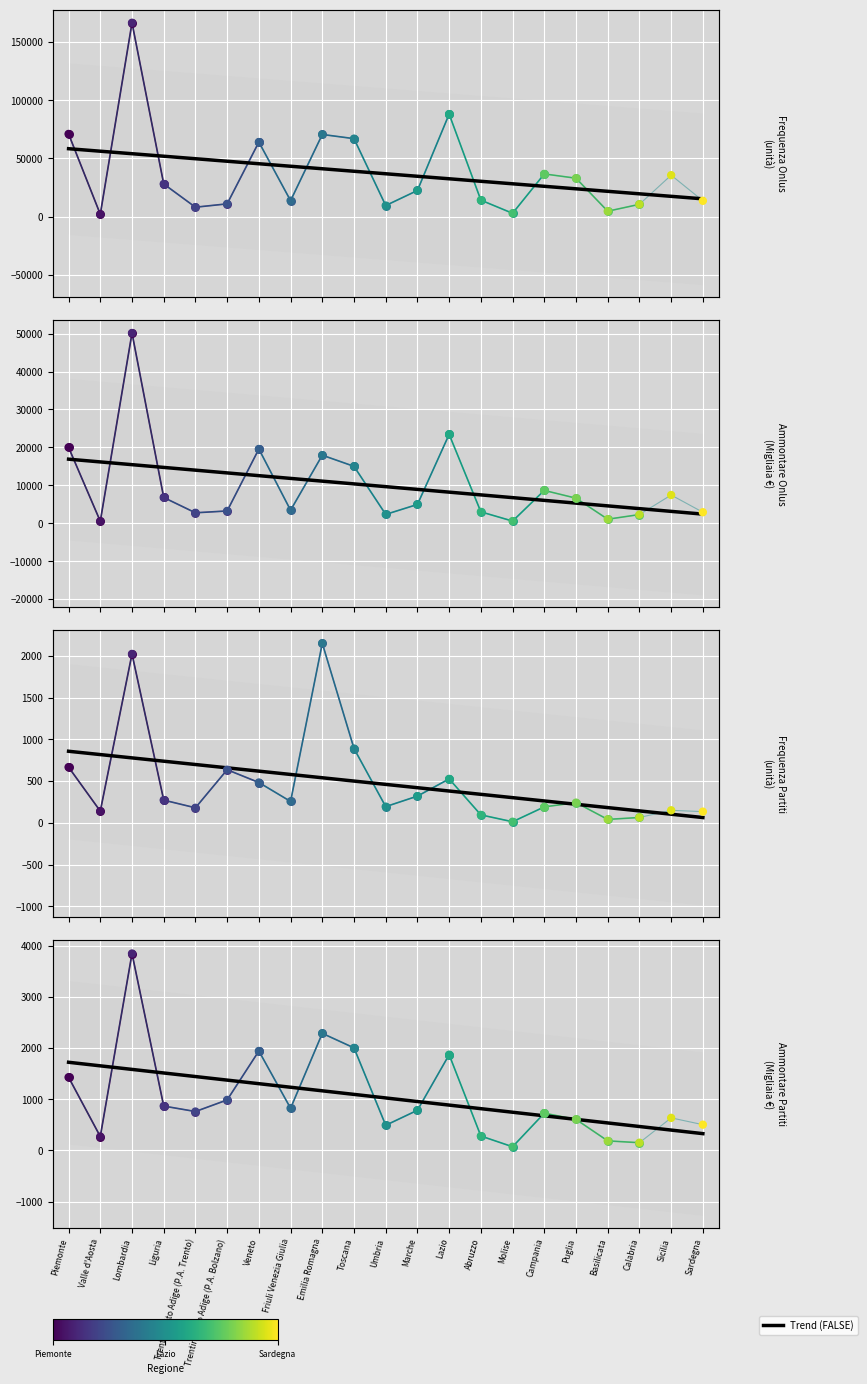

Which series contains the highest Y value?

Frequenza Onlus